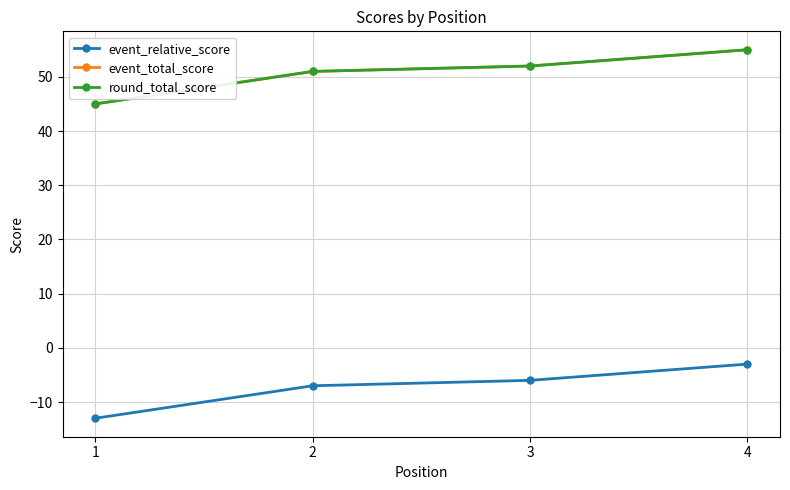

Rank the series at 3 from highest to lowest value.

event_total_score, round_total_score, event_relative_score